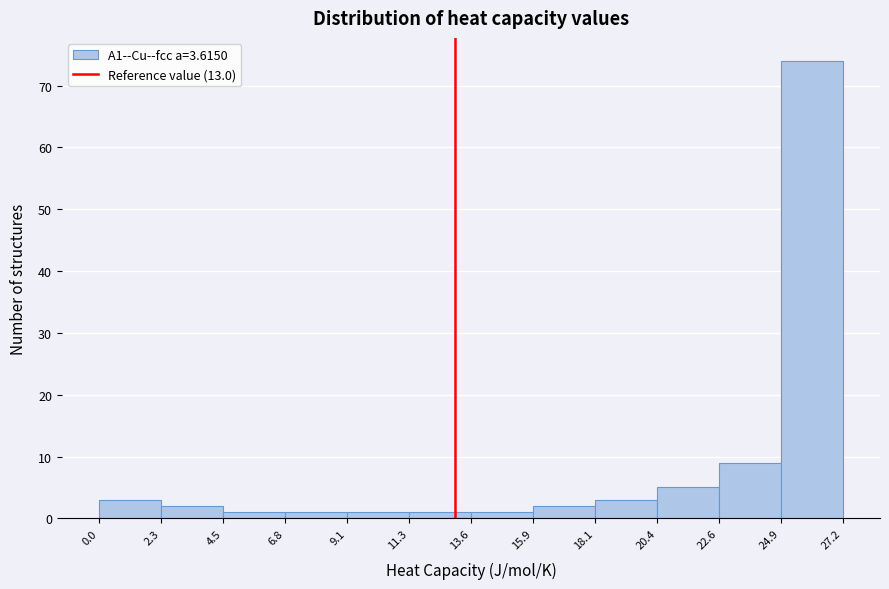

Reading left to right, list every bar in this chart as the range it spans on the x-axis followed by its height. The values are not printed on the chart, so give them approximately, as read against the axis.

0.0 to 2.3: 3
2.3 to 4.5: 2
4.5 to 6.8: 1
6.8 to 9.1: 1
9.1 to 11.3: 1
11.3 to 13.6: 1
13.6 to 15.9: 1
15.9 to 18.1: 2
18.1 to 20.4: 3
20.4 to 22.6: 5
22.6 to 24.9: 9
24.9 to 27.2: 74